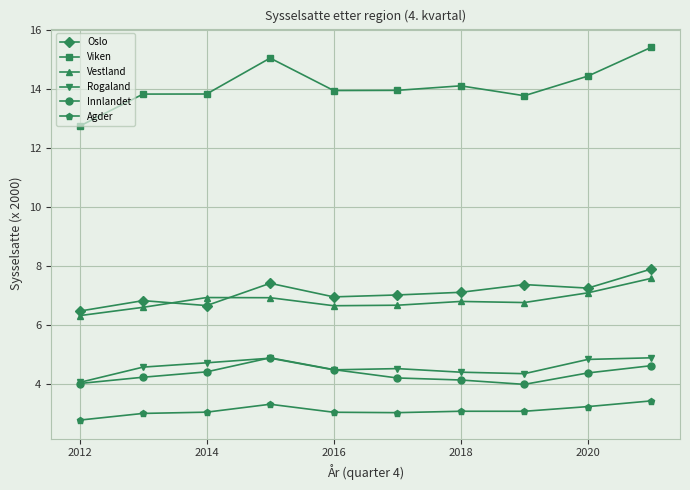

True or false: Viken and Rogaland intersect in this chart.

False